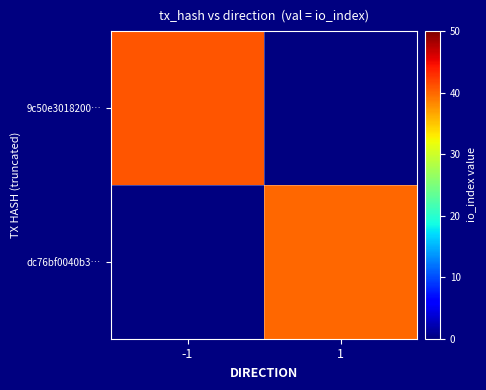

Rank the series by their average value, from lowest to highest.

9c50e3018200…, dc76bf0040b3…